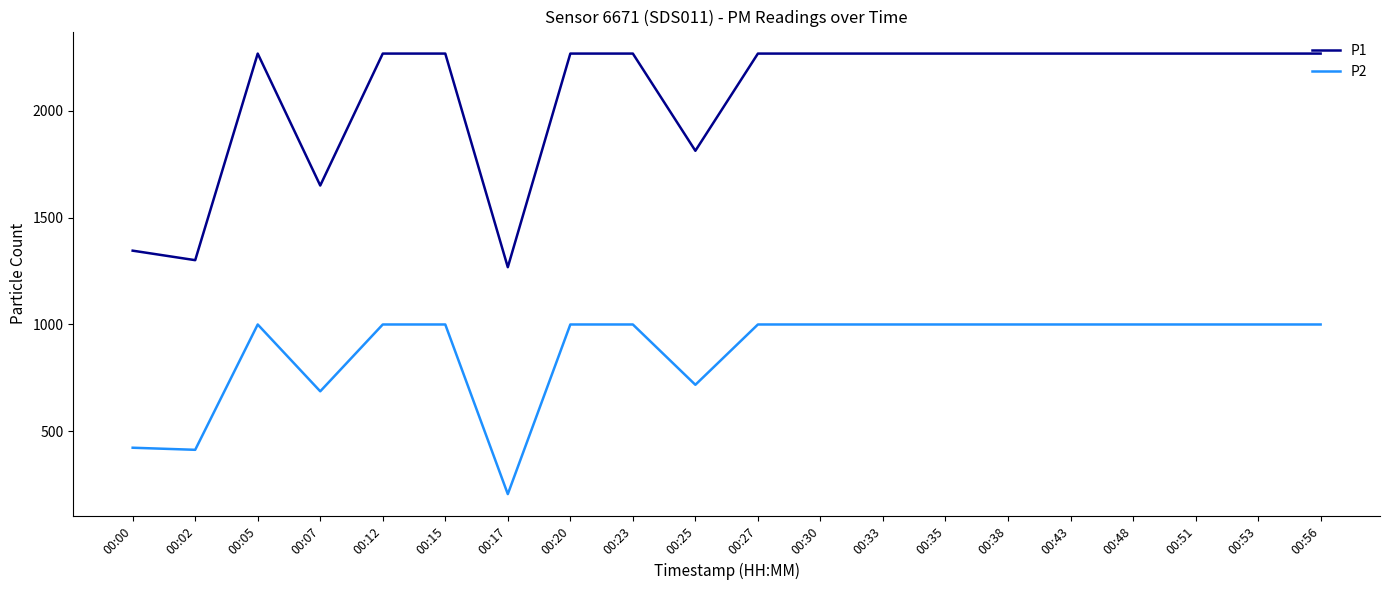

What is the maximum value for P2?

999.9